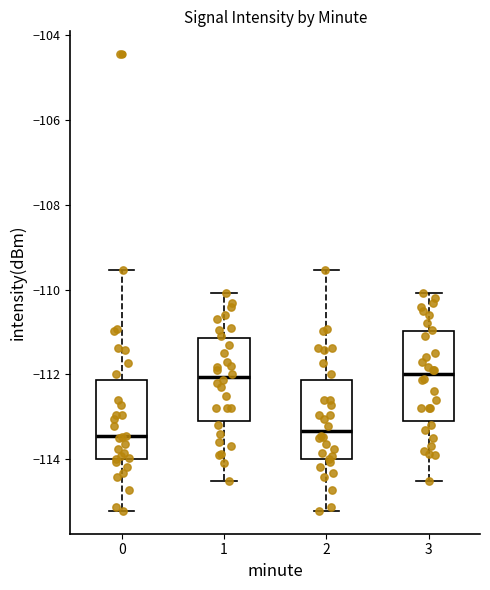

Reading left to right, read every box against the y-axis: the position of its median line, the range the box covers, and the ends of its whiskers. The values are not printed on the chart, so give them approximately, as read against the axis.

0: median -113.4, box -114.0 to -112.2, whiskers -115.2 to -109.6
1: median -112.0, box -113.0 to -111.2, whiskers -114.6 to -110.0
2: median -113.4, box -114.0 to -112.2, whiskers -115.2 to -109.6
3: median -112.0, box -113.0 to -111.0, whiskers -114.6 to -110.0